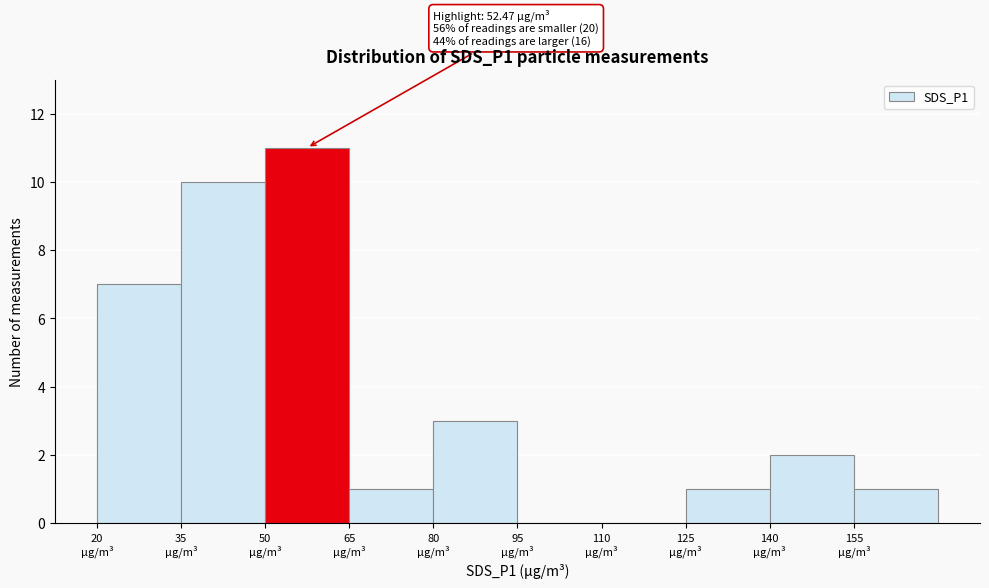

Over which range of the x-axis is the bar tallest?

50 to 65